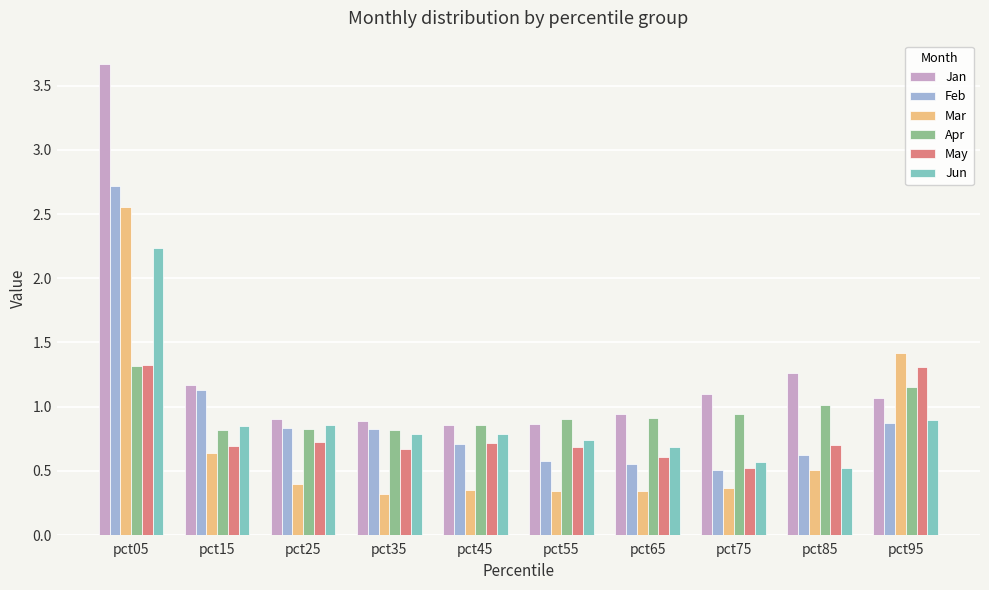

What is the difference between the maximum and minimum values in the Jun series?

1.7